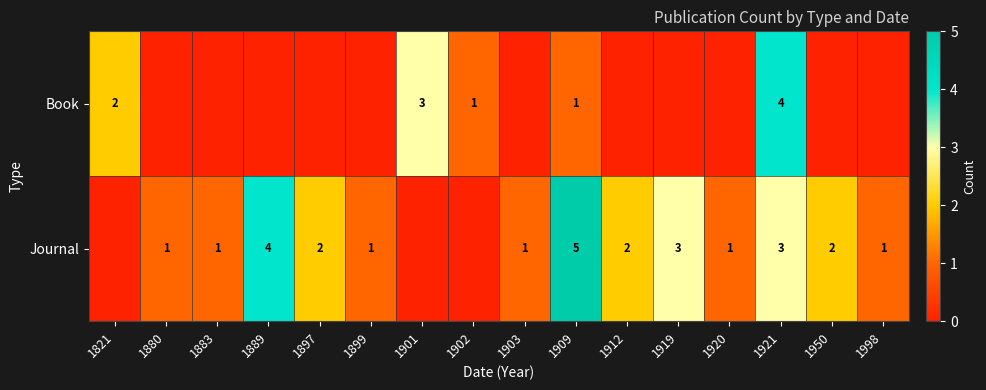

The Journal series shows 2 at 1950. True or false?

True